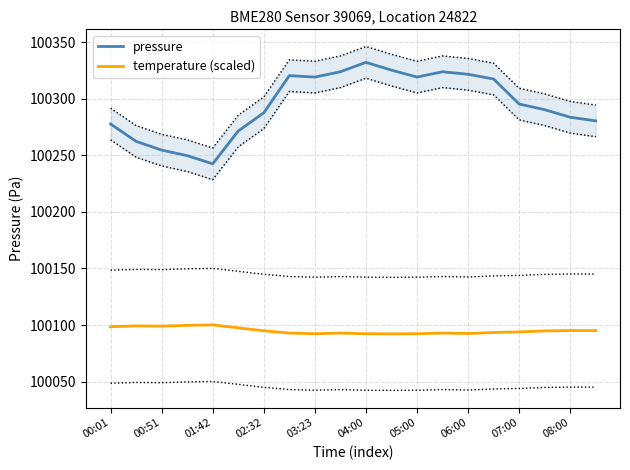

The value of pressure at 17 is 100290.5. True or false?

True